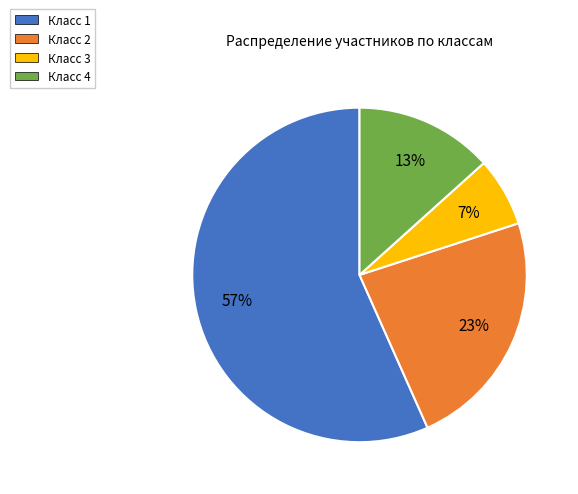

To the nearest percent, what percentage of the pie is Класс 2?

23%